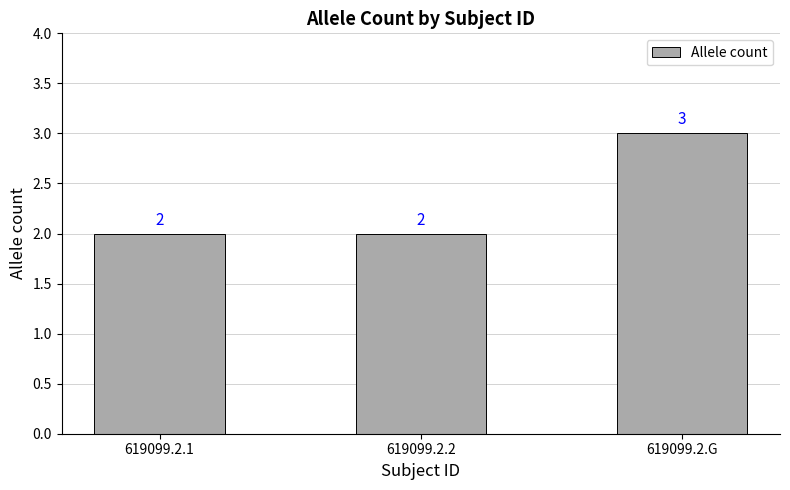

What is the maximum value shown in the chart?

3